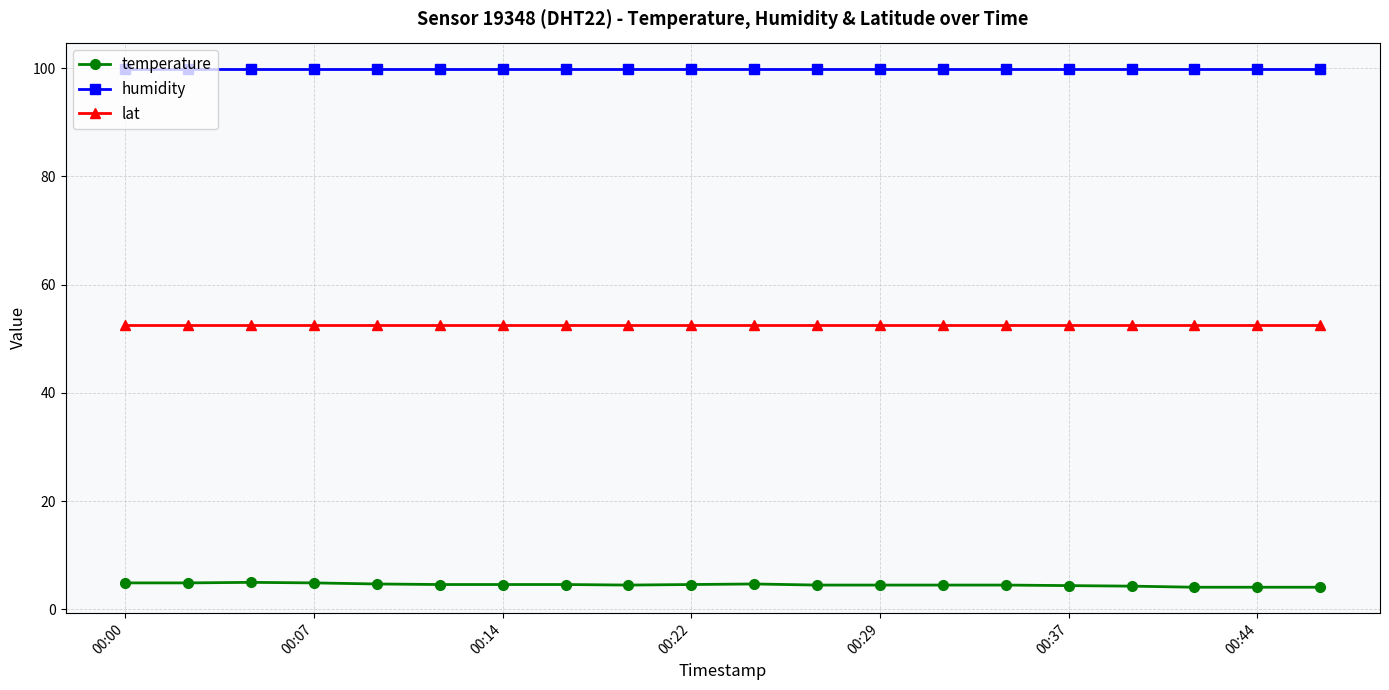

Which series has the largest total across all categories?

humidity